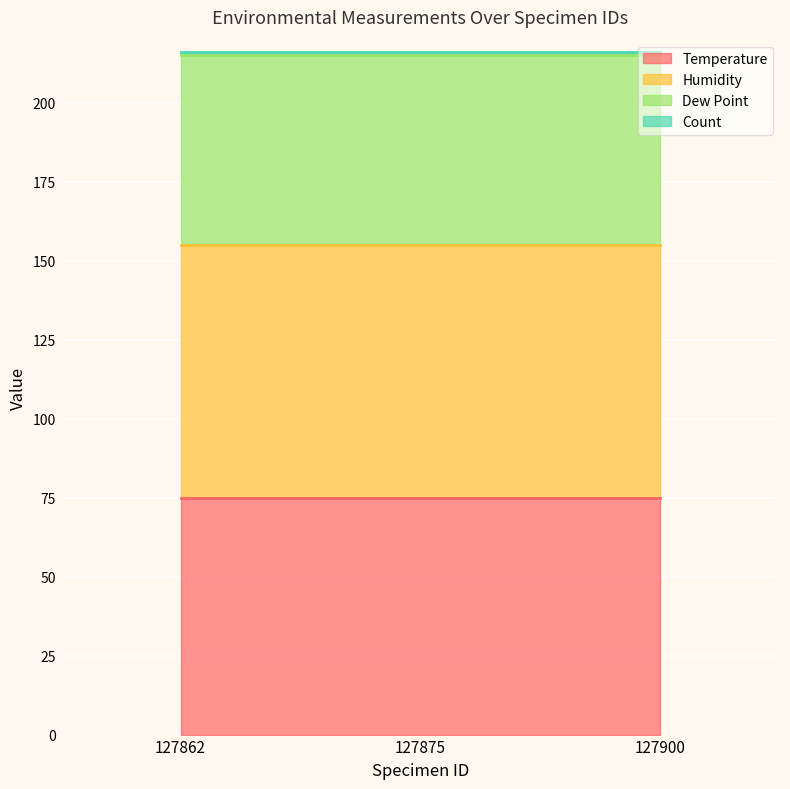

Which series has the largest range (max minus min)?

Temperature